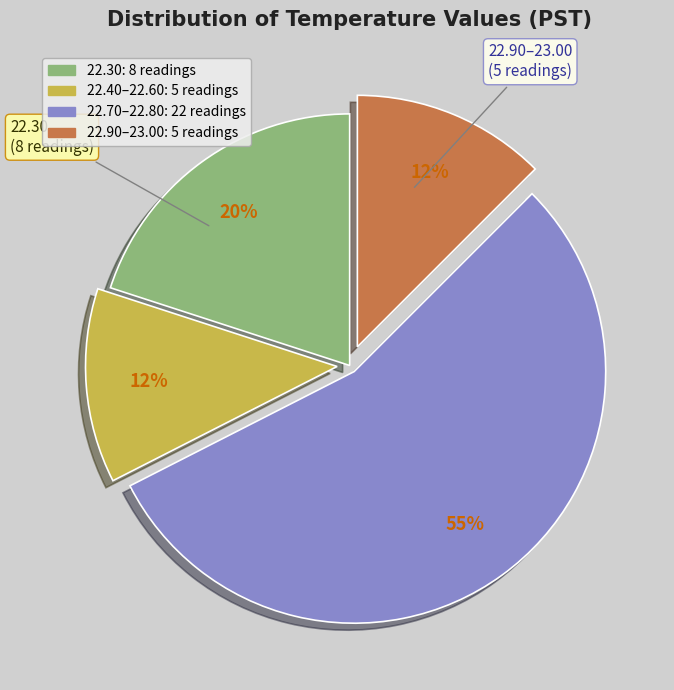

Is there any slice that represents more than half of the pie?

Yes